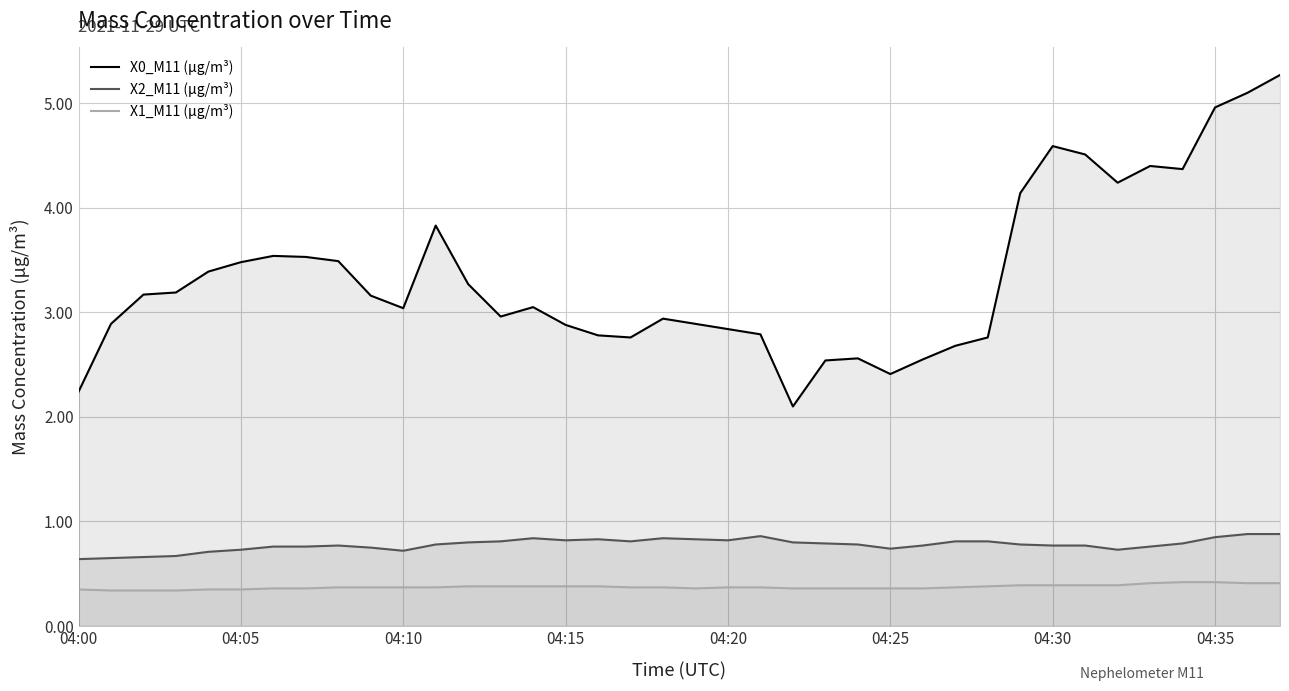

How many data points does each series have?

38